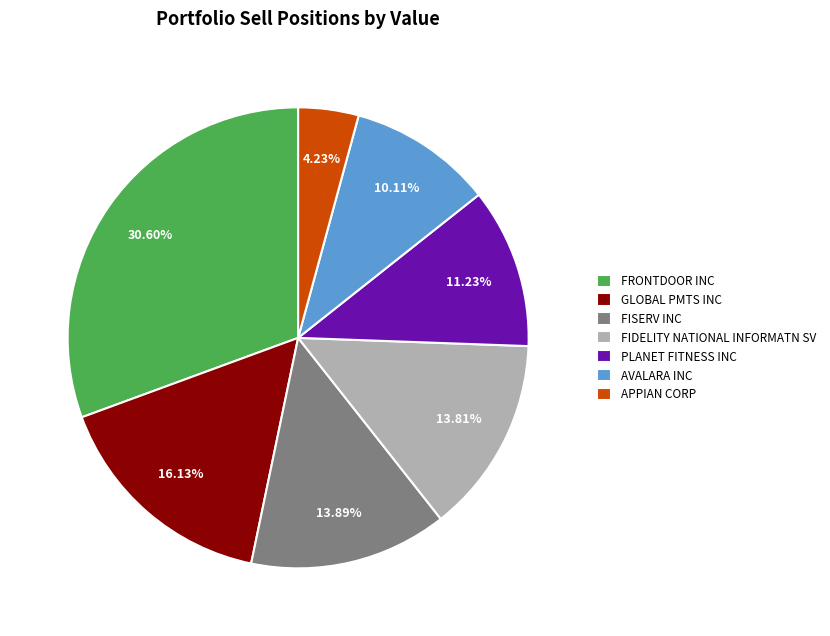

Is there a majority slice in this chart?

No